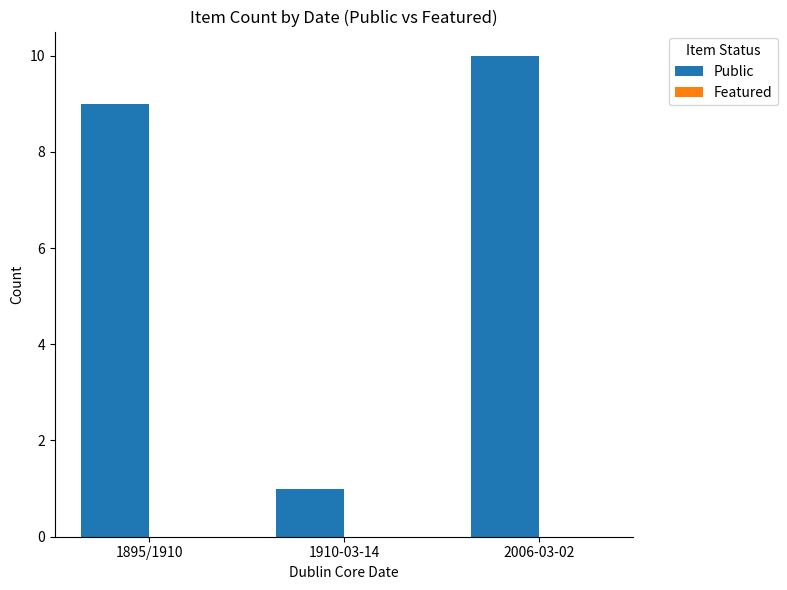

At which category does the chart reach its peak across all series?

2006-03-02